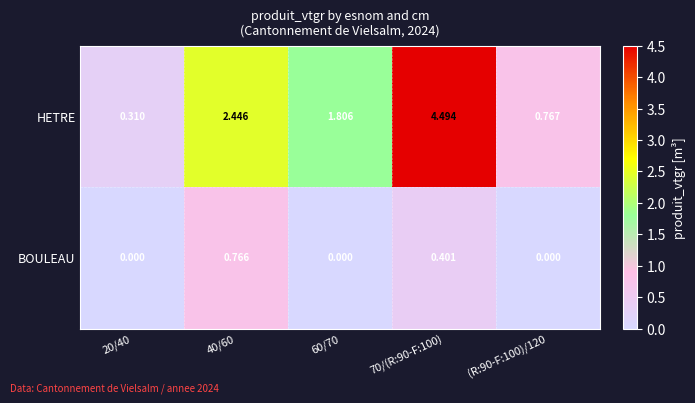

At which category is the sum across all series the highest?

70/(R:90-F:100)